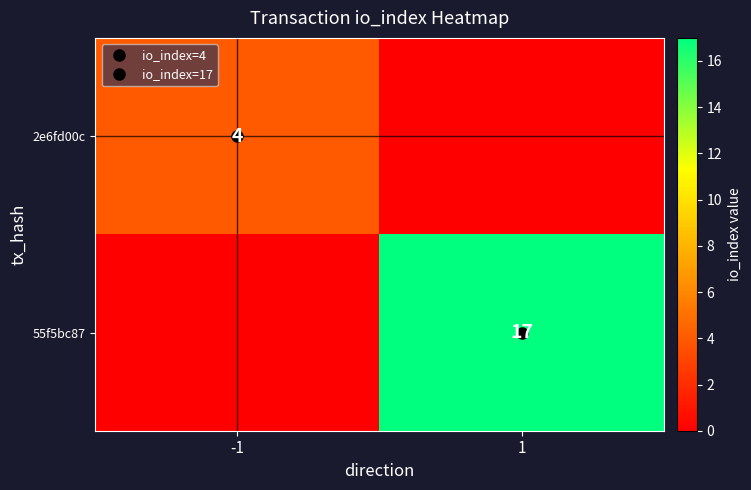

How many data points does each series have?

2